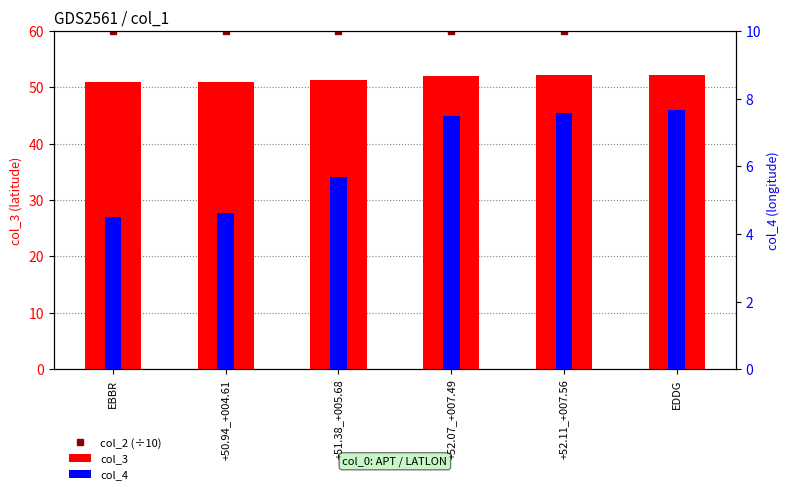

Count the col_4 values in the range 4 to 7.

3